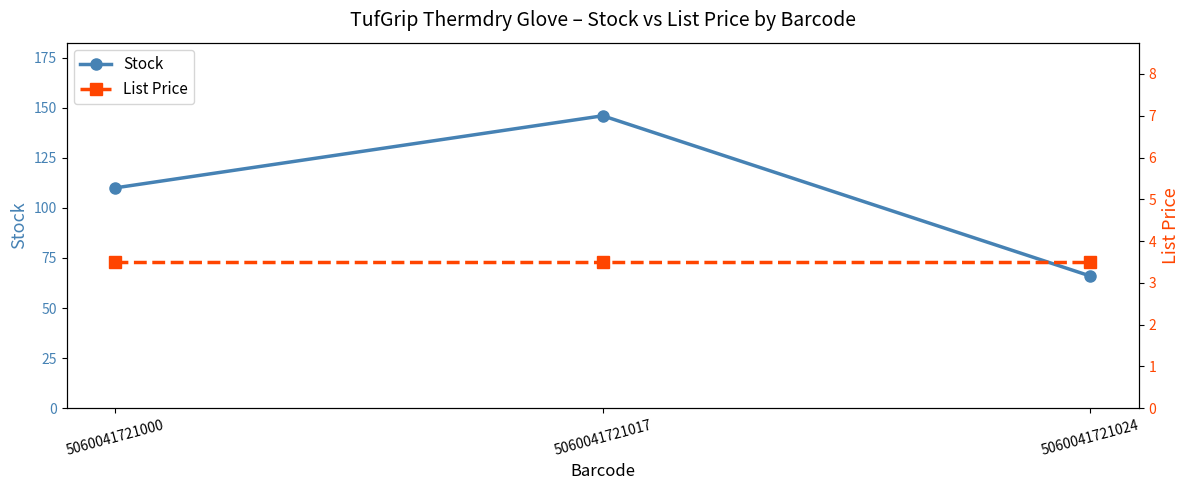

Which category has the highest value in the Stock series?

5060041721017